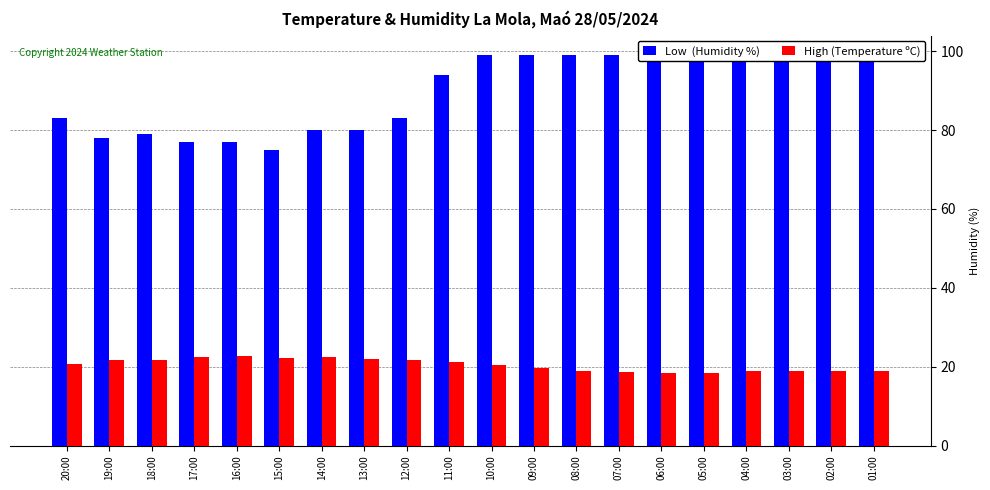

What is the difference between the second highest and minimum values in the Low  (Humidity %) series?

24.0